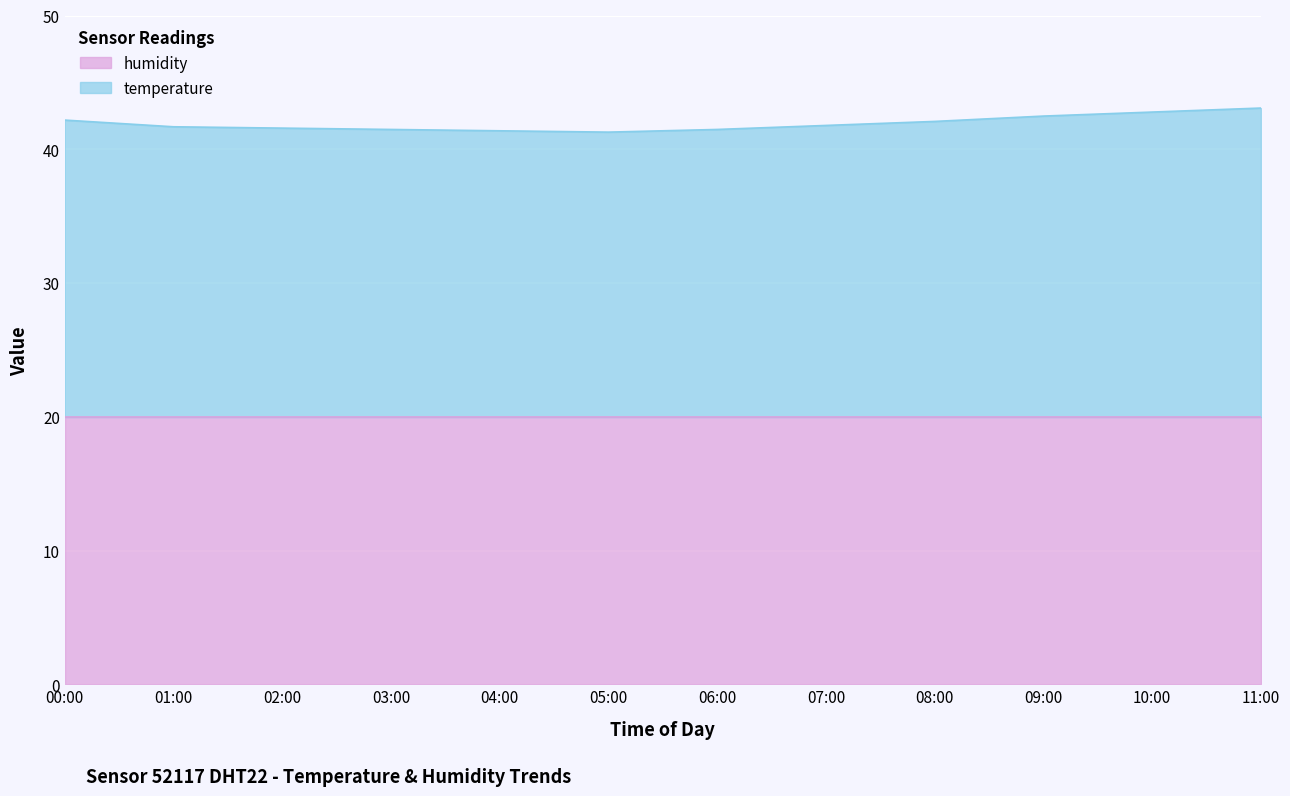

What is the highest value of the humidity series?

20.0